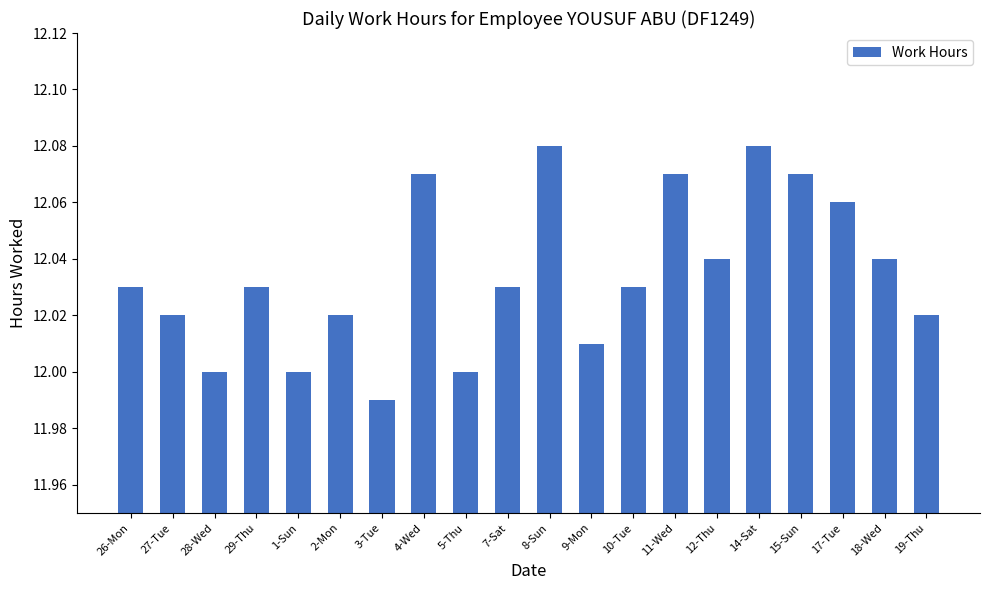

Approximately how many times larger is the value at 11-Wed compared to 5-Thu?

1.0